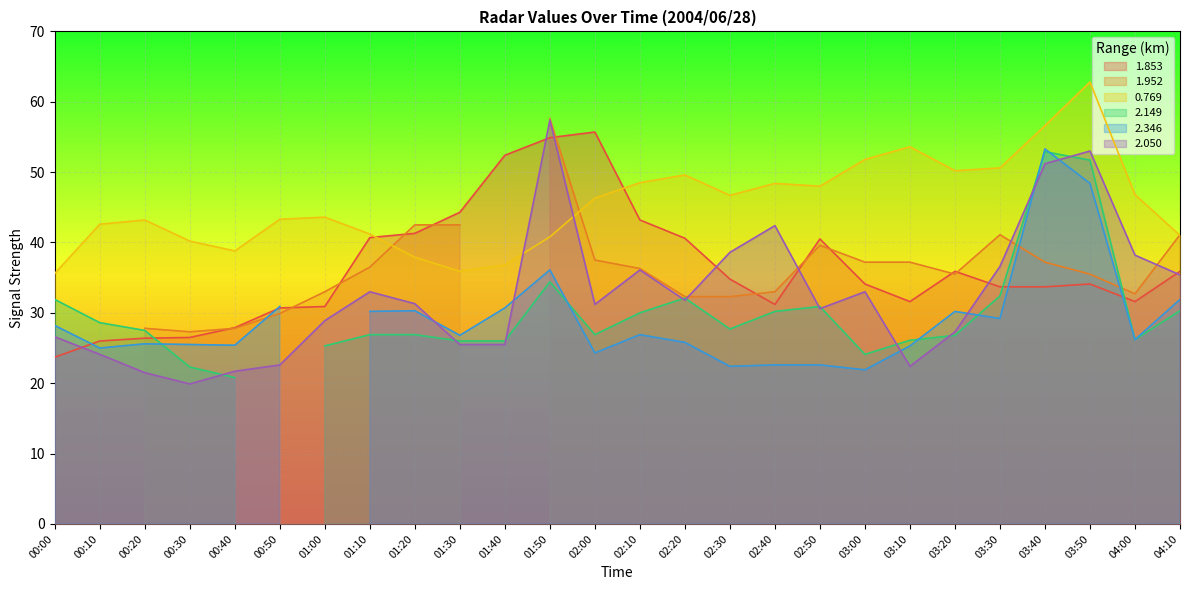

In 2.050, how many points are lower than both neighbors (excluding endpoints)?

5